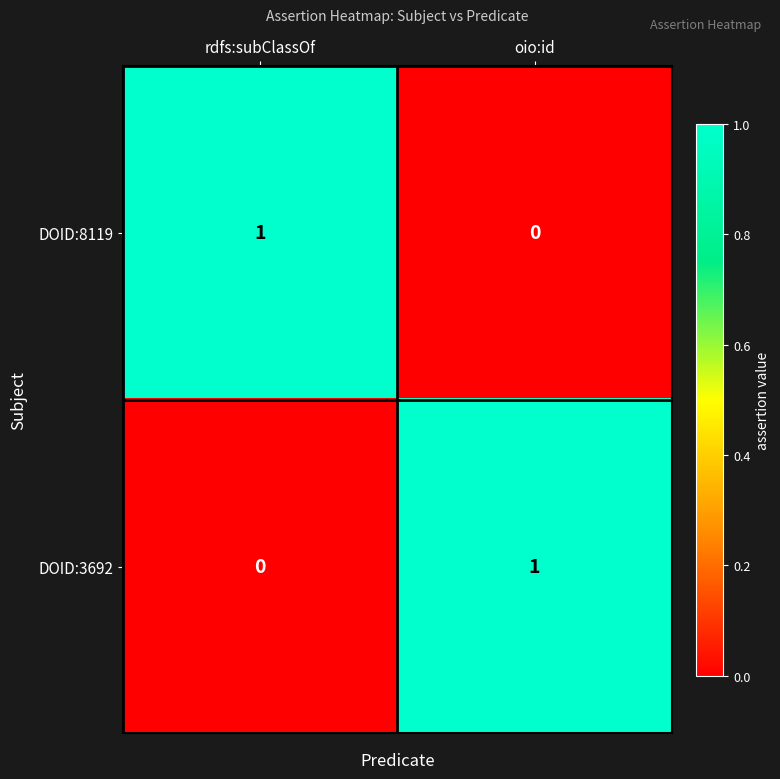

At how many categories does at least one series exceed 0?

2